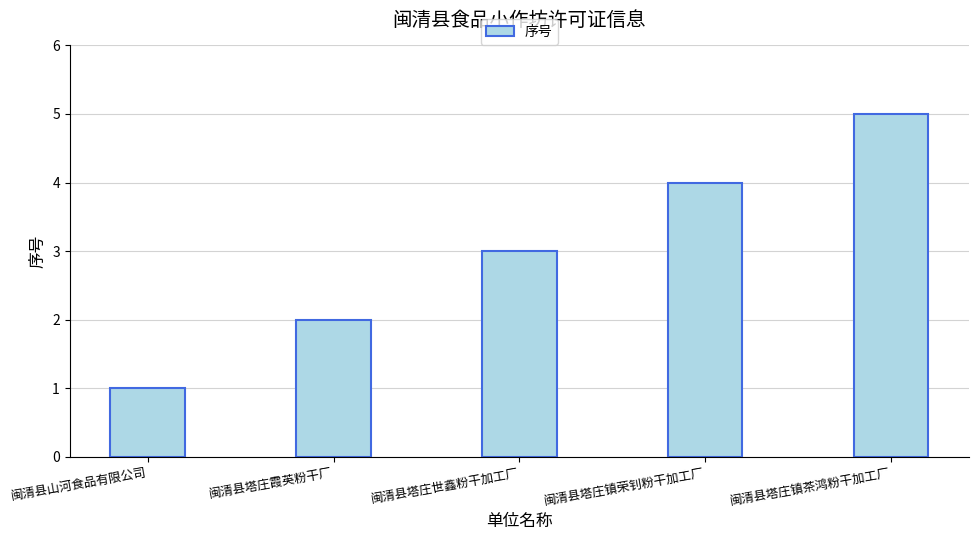

Between 闽清县塔庄镇茶鸿粉干加工厂 and 闽清县塔庄世鑫粉干加工厂, which is larger?

闽清县塔庄镇茶鸿粉干加工厂